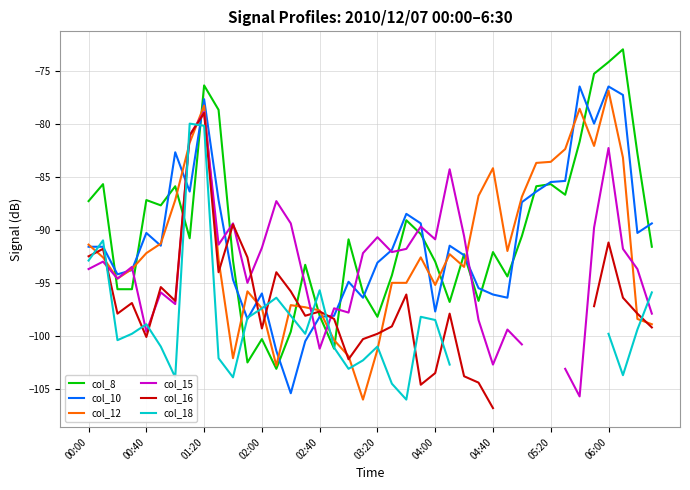

The value of col_10 at 02:40 is -98.2. True or false?

True